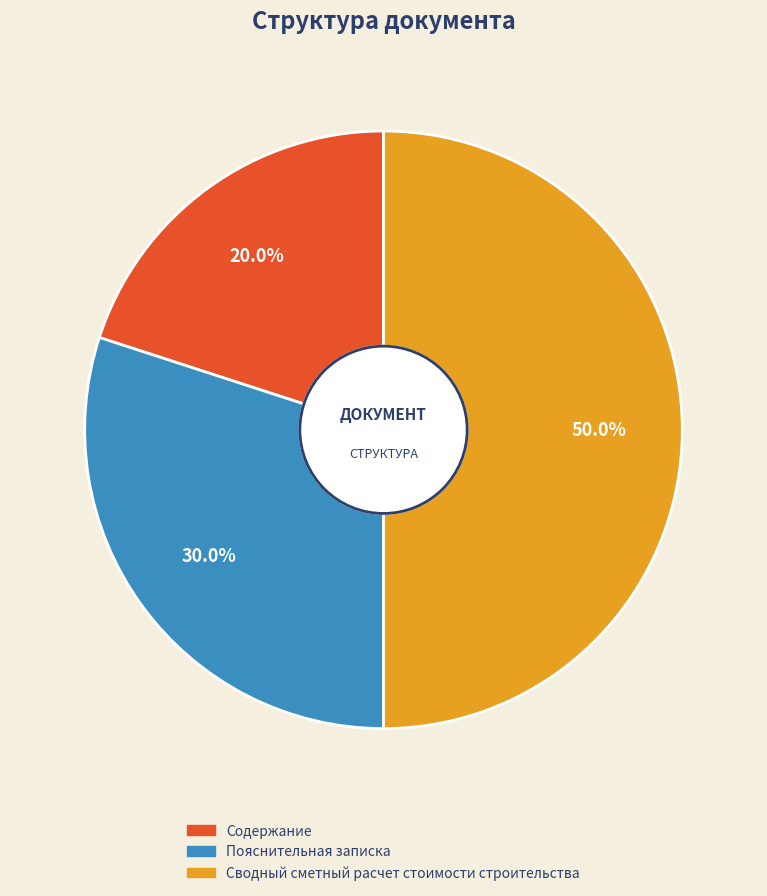

To the nearest percent, what percentage of the pie is Содержание?

20%